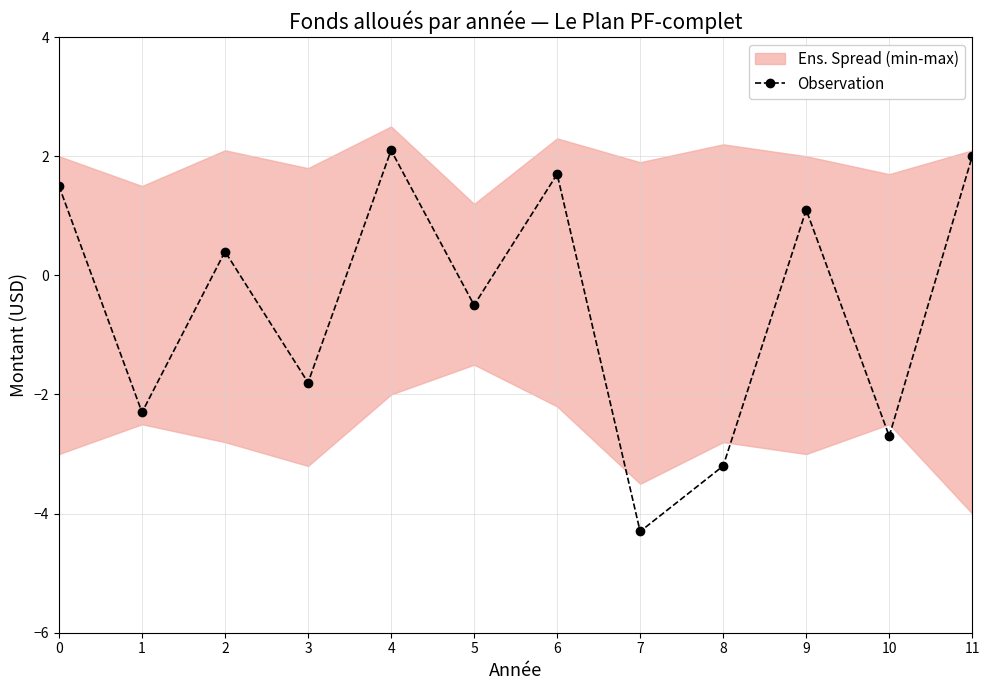

At which label is the value closest to -1?

5